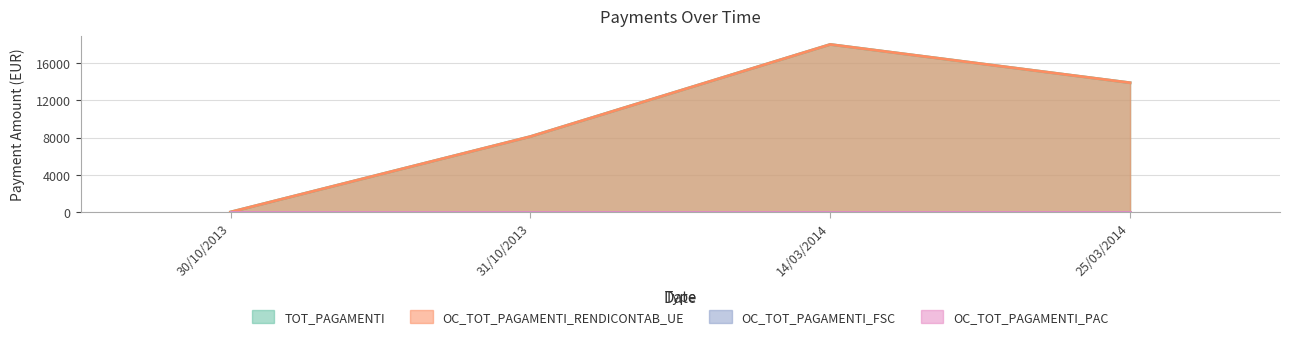

What is the label of the 2nd point from the left?

31/10/2013